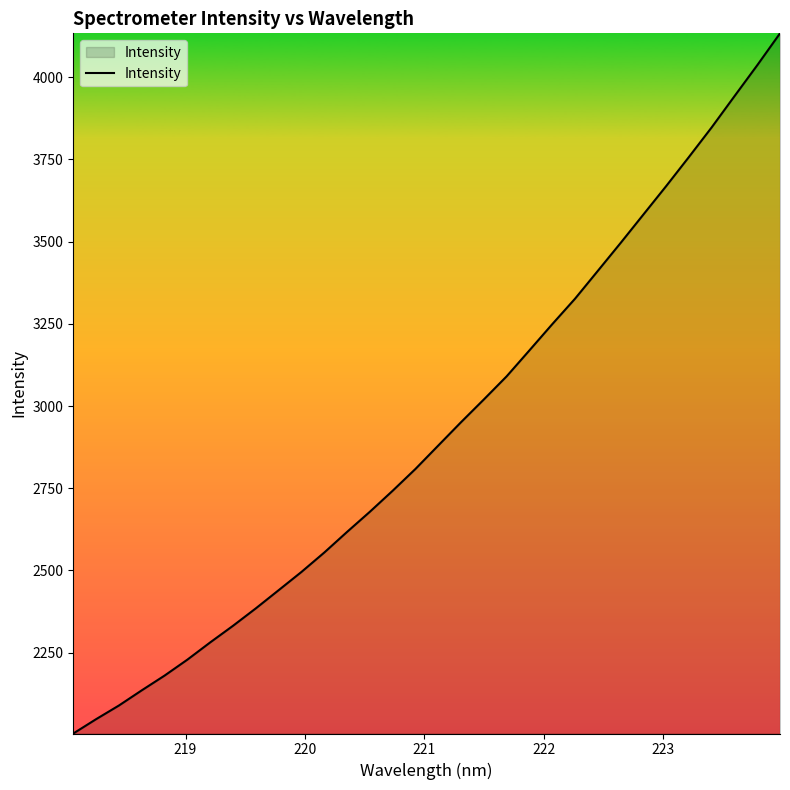

What is the minimum value shown in the chart?

2004.2